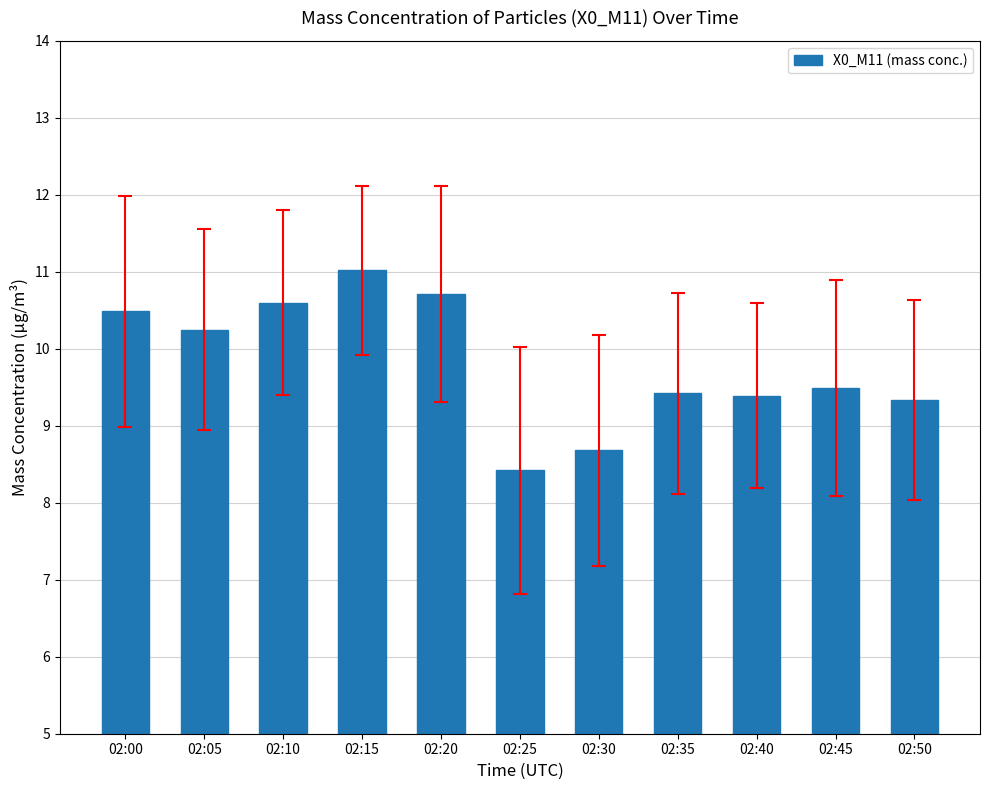

What is the change in value from 02:10 to 02:40?

-1.2